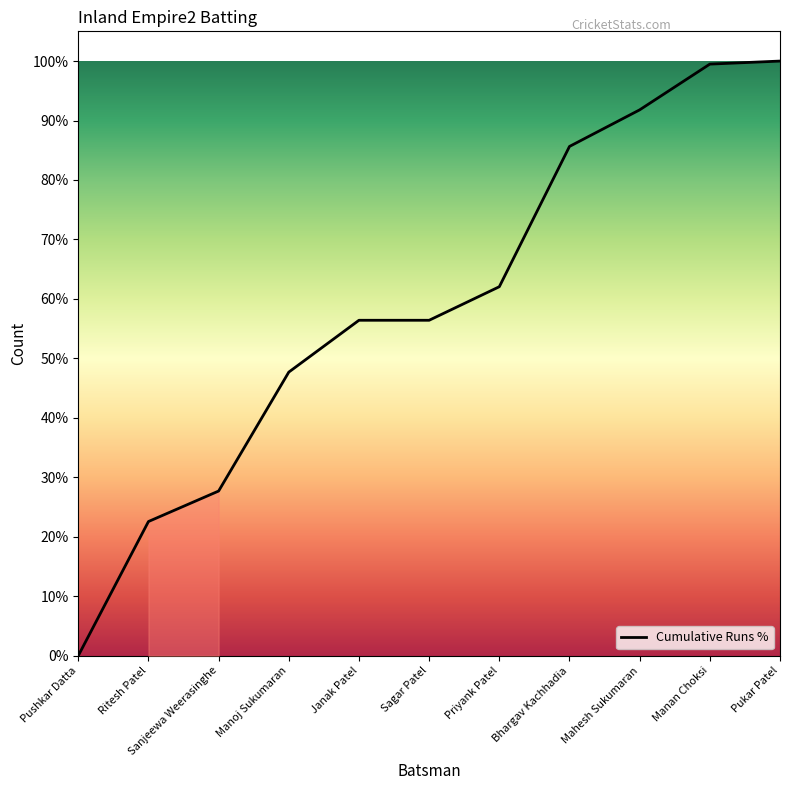

Where is the data nearest to the value 50?

Manoj Sukumaran